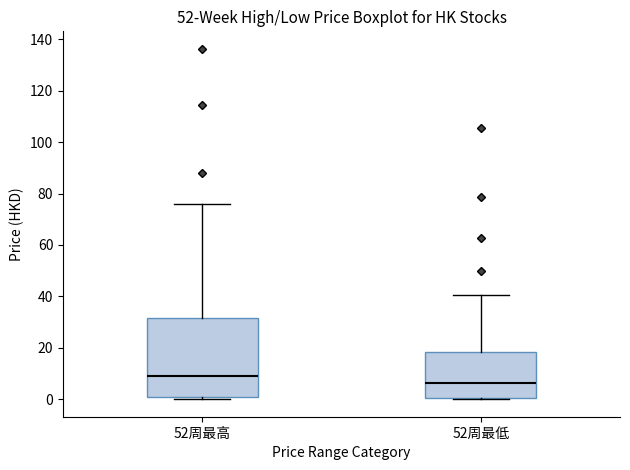

Which box has the highest median line?

52周最高